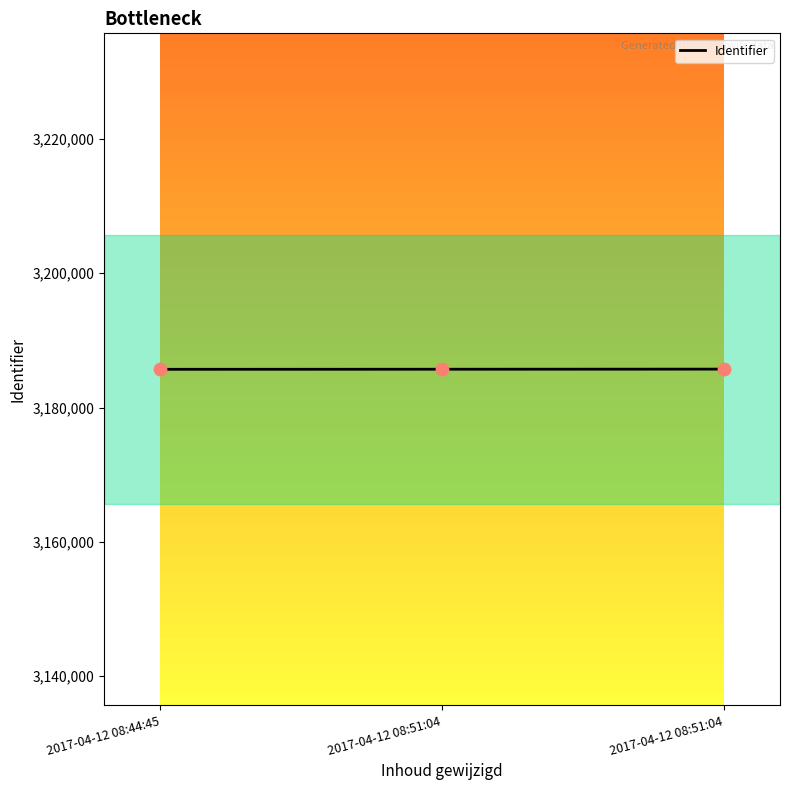

Between 2017-04-12 08:51:04 and 2017-04-12 08:51:04, which is larger?

2017-04-12 08:51:04